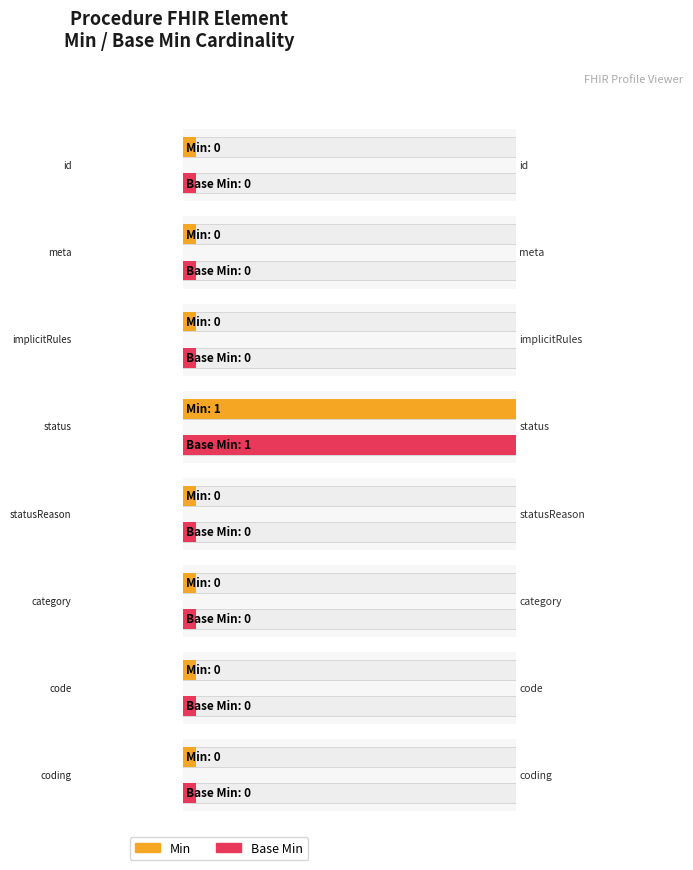

Rank the series by their maximum value, from lowest to highest.

Min, Base Min